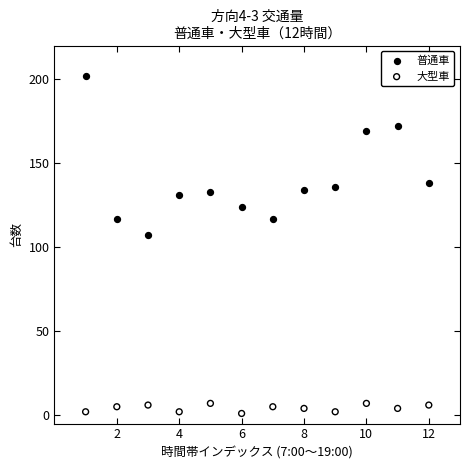

What are all the series names shown in the legend?

普通車, 大型車